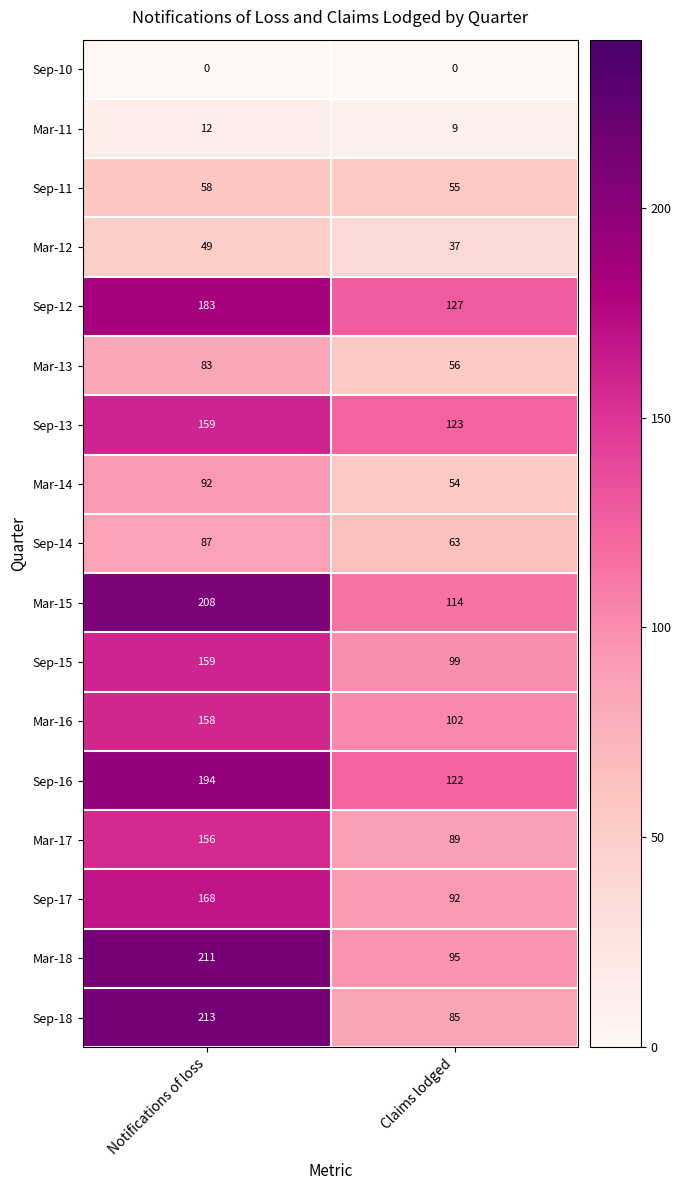

At which category is the sum across all series the highest?

Notifications of loss